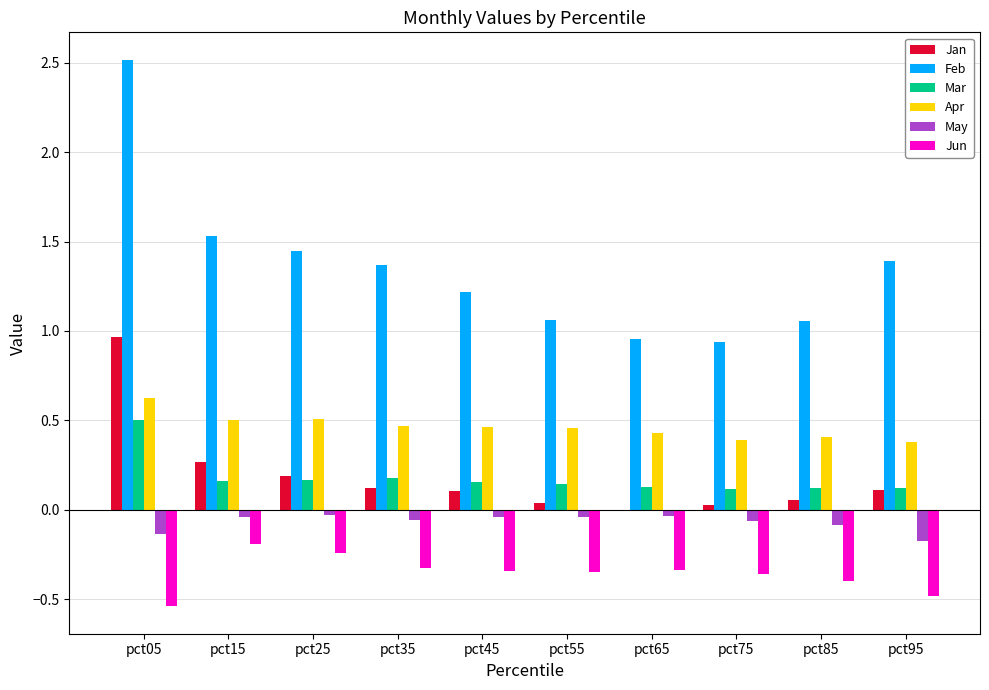

How many bars are there in each group?

6